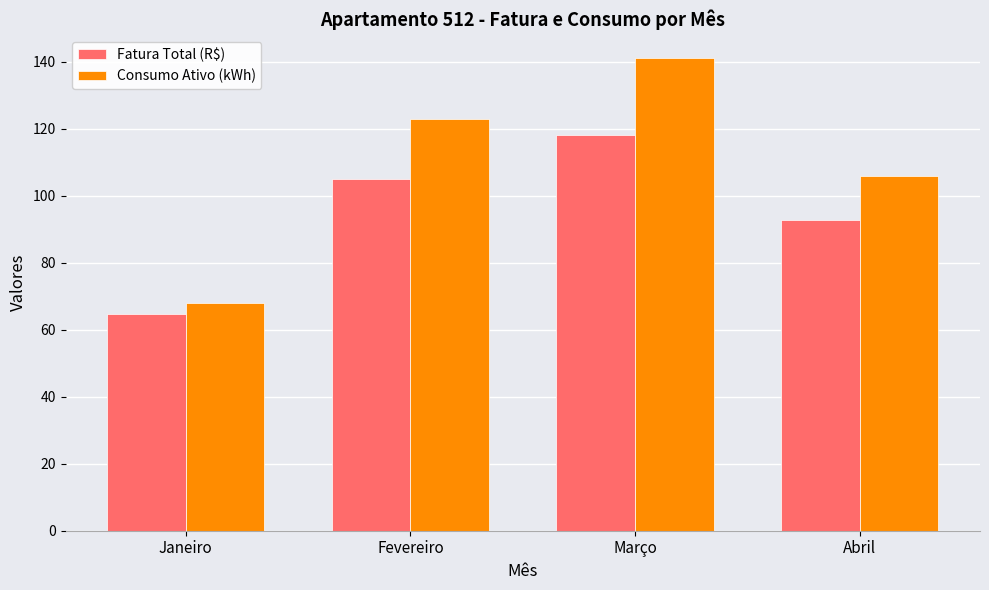

What is the difference between the Consumo Ativo (kWh) values at Janeiro and Março?

73.0